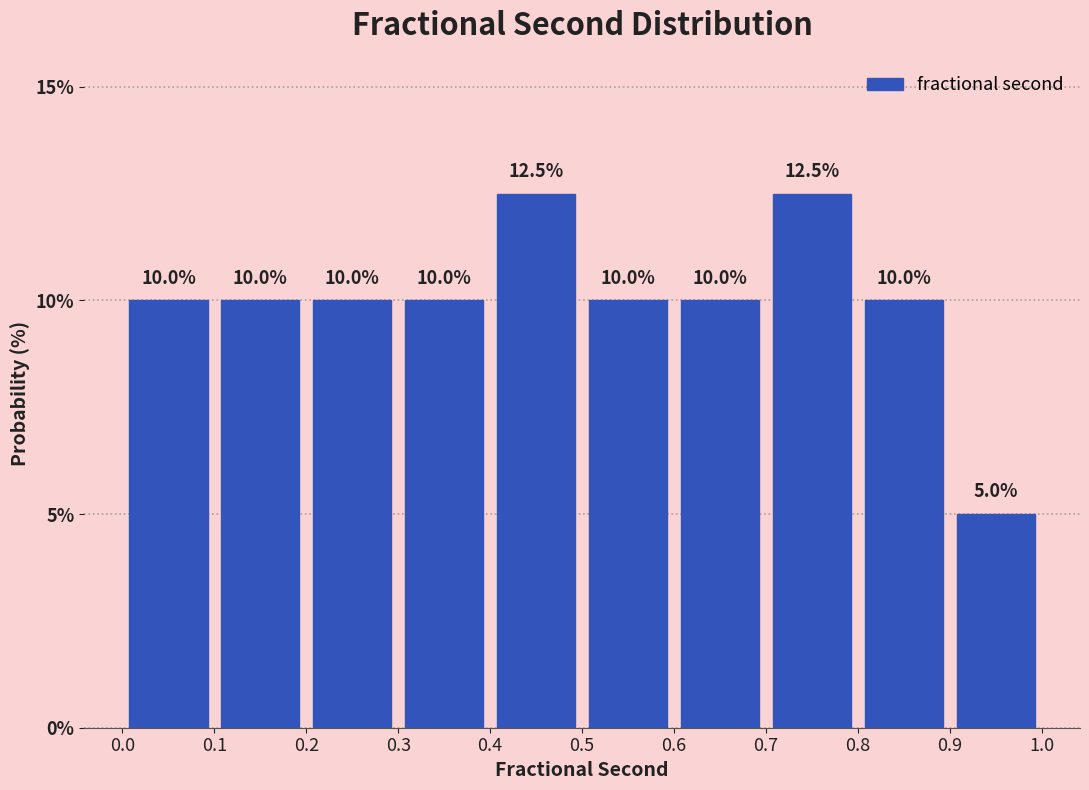

Reading left to right, list every bar in this chart as the range it spans on the x-axis followed by its height.

0.0 to 0.1: 10.0
0.1 to 0.2: 10.0
0.2 to 0.3: 10.0
0.3 to 0.4: 10.0
0.4 to 0.5: 12.5
0.5 to 0.6: 10.0
0.6 to 0.7: 10.0
0.7 to 0.8: 12.5
0.8 to 0.9: 10.0
0.9 to 1.0: 5.0